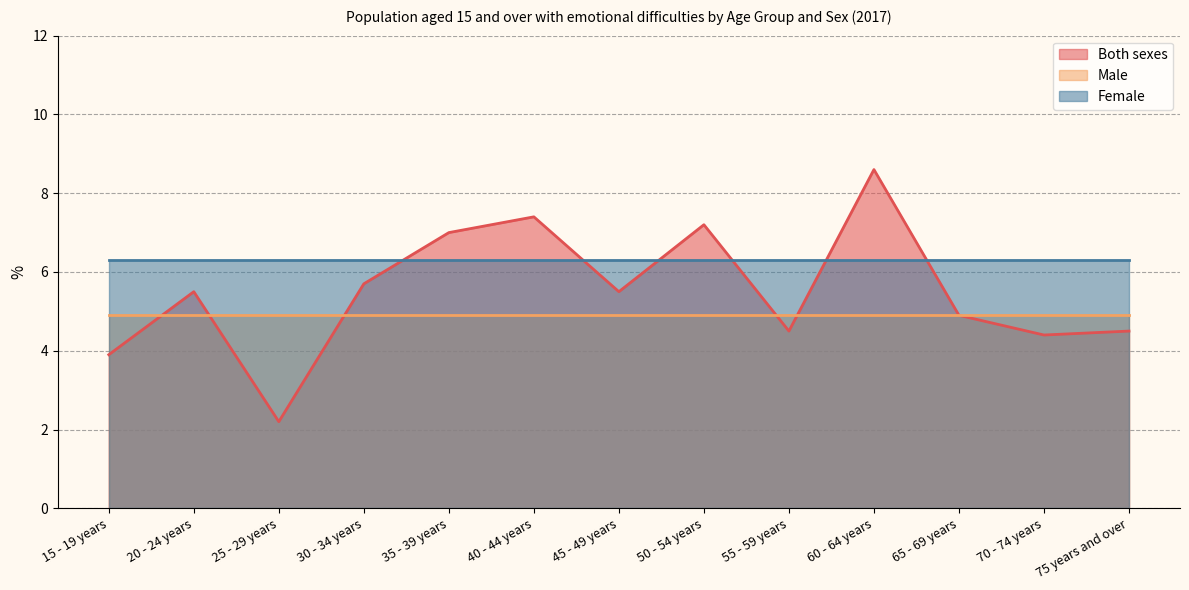

True or false: Female has a value of 4.4 at 35 - 39 years.

False